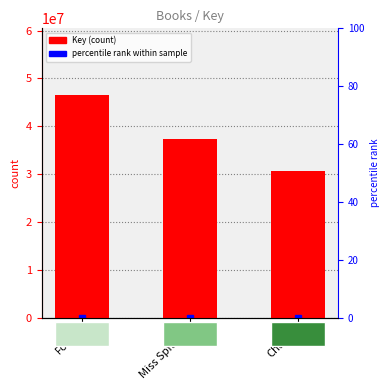

Is it true that the value at Forge is 46517861?

True